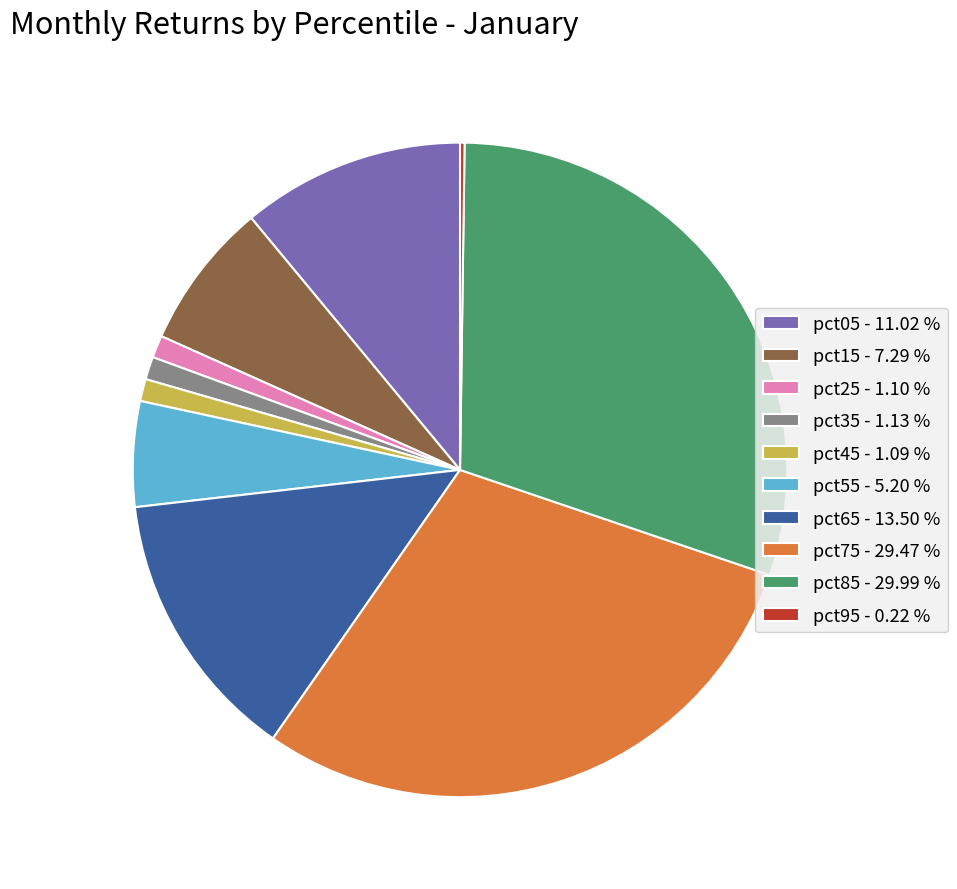

The pct15 slice represents 7% of the pie. True or false?

True